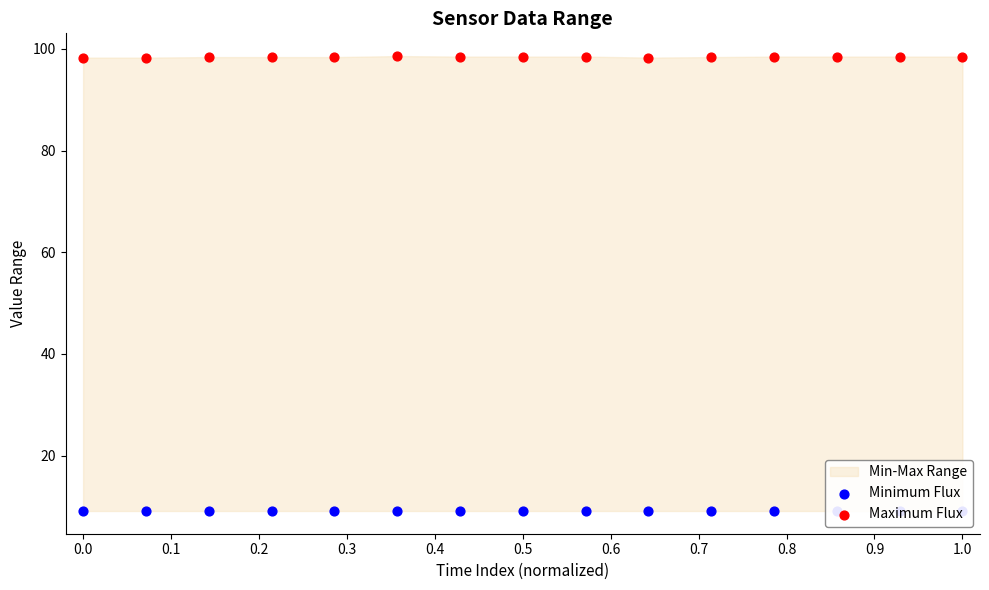

Is the value of Minimum Flux at 0.5 greater than the value of Maximum Flux at 13?

No